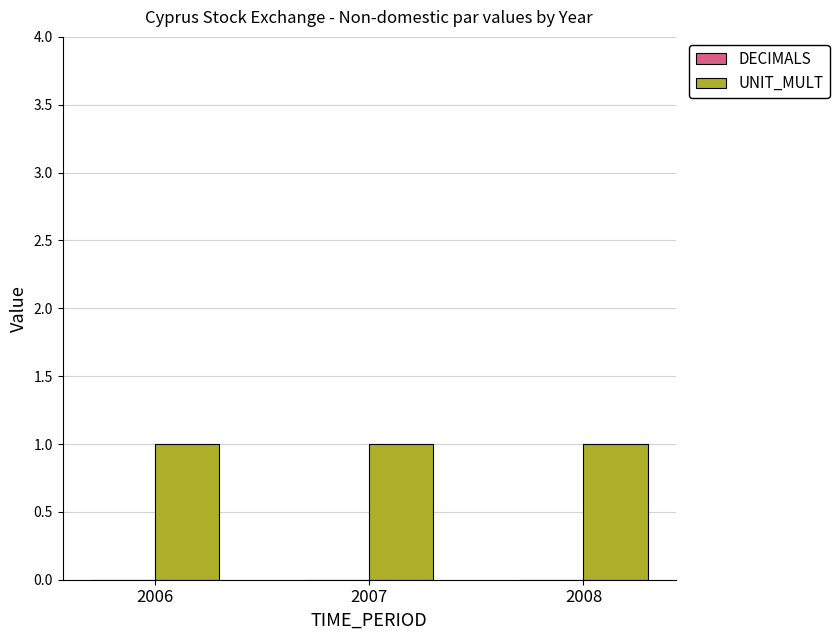

What is the difference between the highest and lowest values at 2008?

1